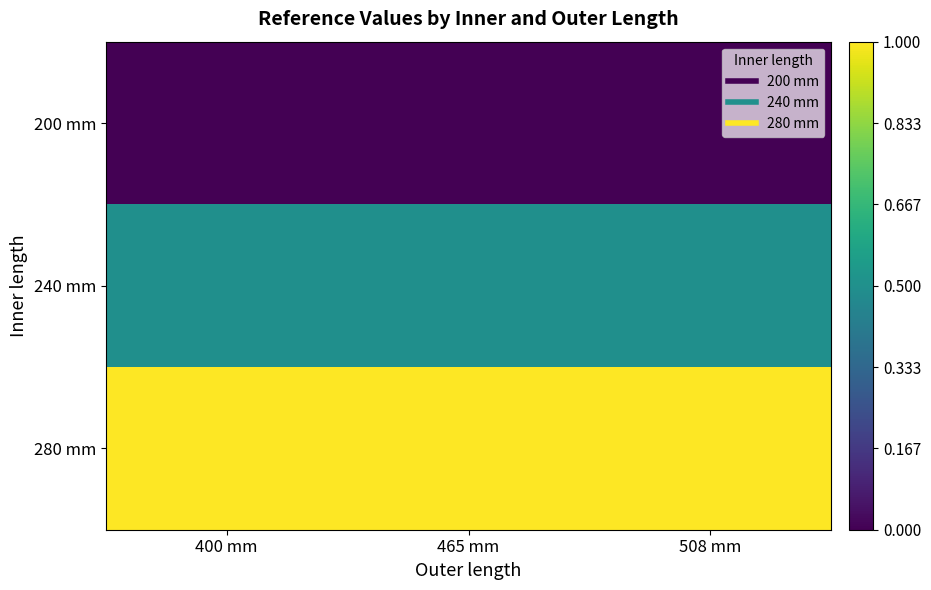

Which series has the largest total across all categories?

280 mm